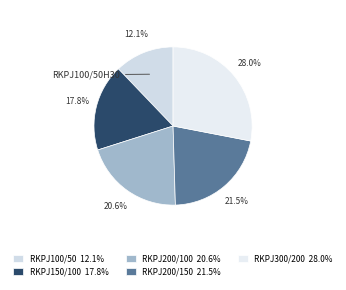

Rank the categories by value from lowest to highest.

RKPJ100/50H30, RKPJ150/100H30, RKPJ200/100H30, RKPJ200/150H30, RKPJ300/200H30